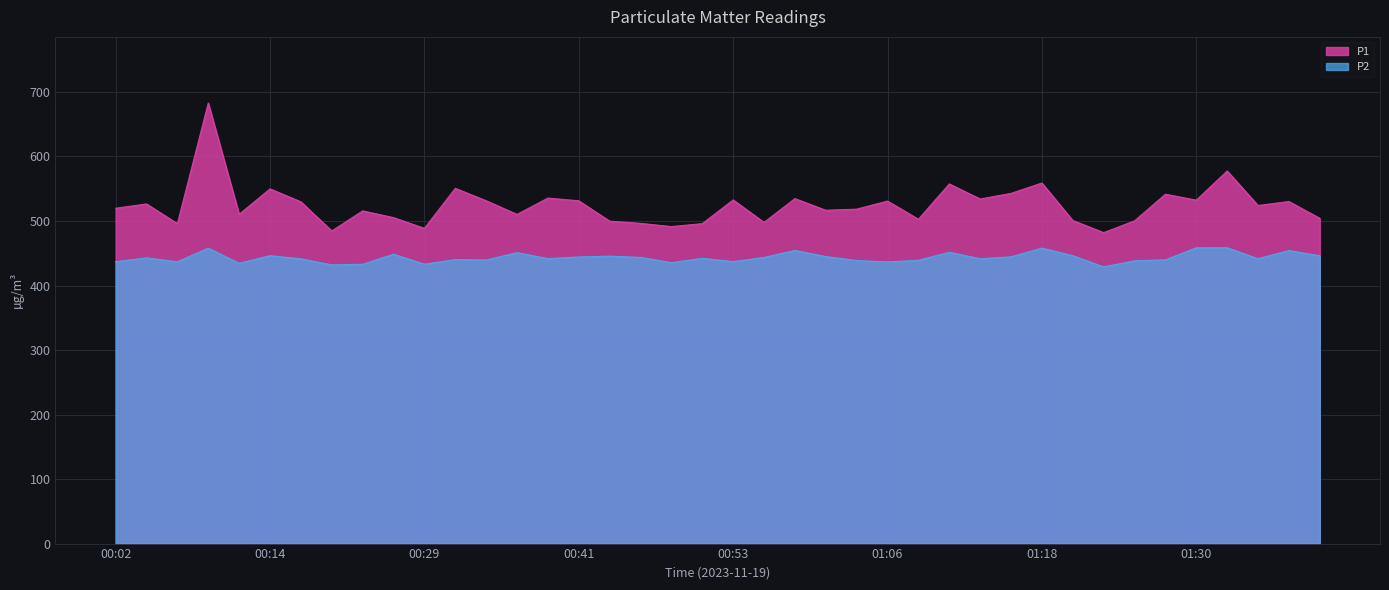

What is the sum of the P1 values at 01:25 and 00:36?

1010.5